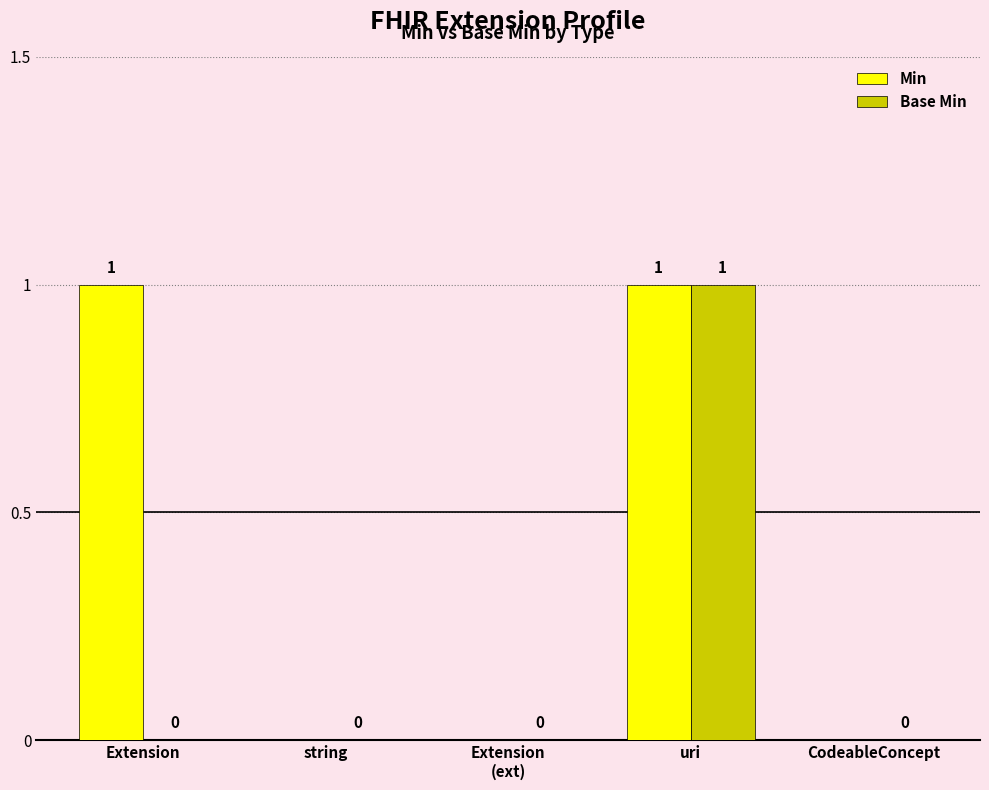

Reading left to right, transcribe all the data shown in this chart.

Min: 1	0	0	1	0
Base Min: 0	0	0	1	0